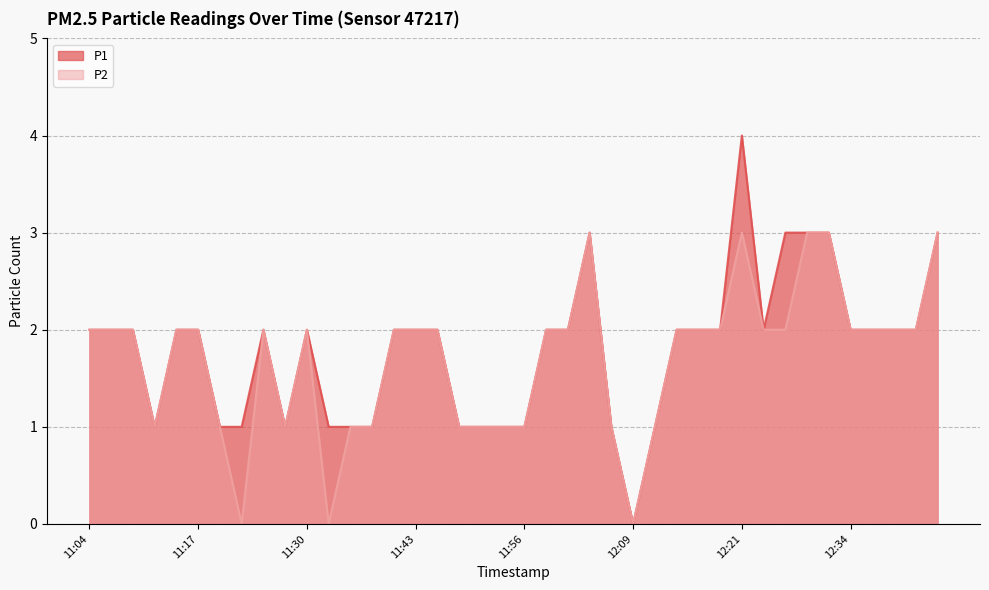

Rank the categories by P1 value from highest to lowest.

12:21, 12:03, 12:27, 12:29, 12:32, 12:44, 11:04, 11:06, 11:09, 11:14, 11:17, 11:24, 11:30, 11:40, 11:43, 11:45, 11:58, 12:01, 12:14, 12:16, 12:19, 12:24, 12:34, 12:37, 12:39, 12:42, 11:12, 11:19, 11:22, 11:27, 11:32, 11:35, 11:38, 11:48, 11:51, 11:53, 11:56, 12:06, 12:11, 12:09